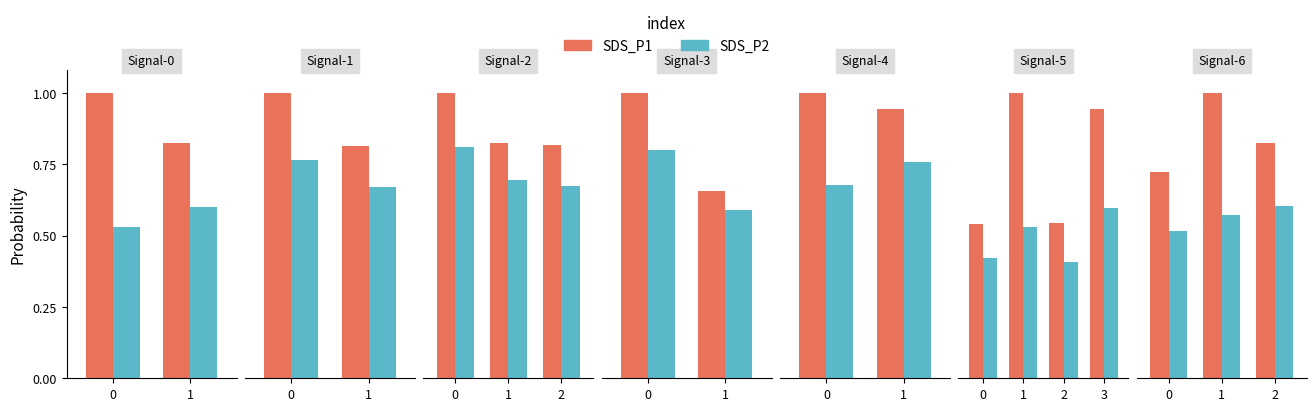

What is the value of the SDS_P1 bar at the 1st from the left?

0.7